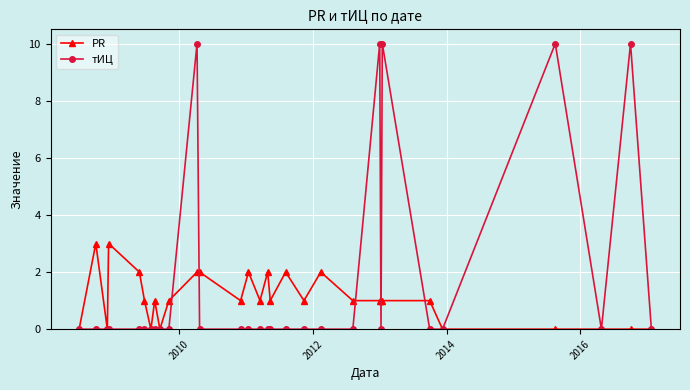

How many lines are shown in the chart?

2